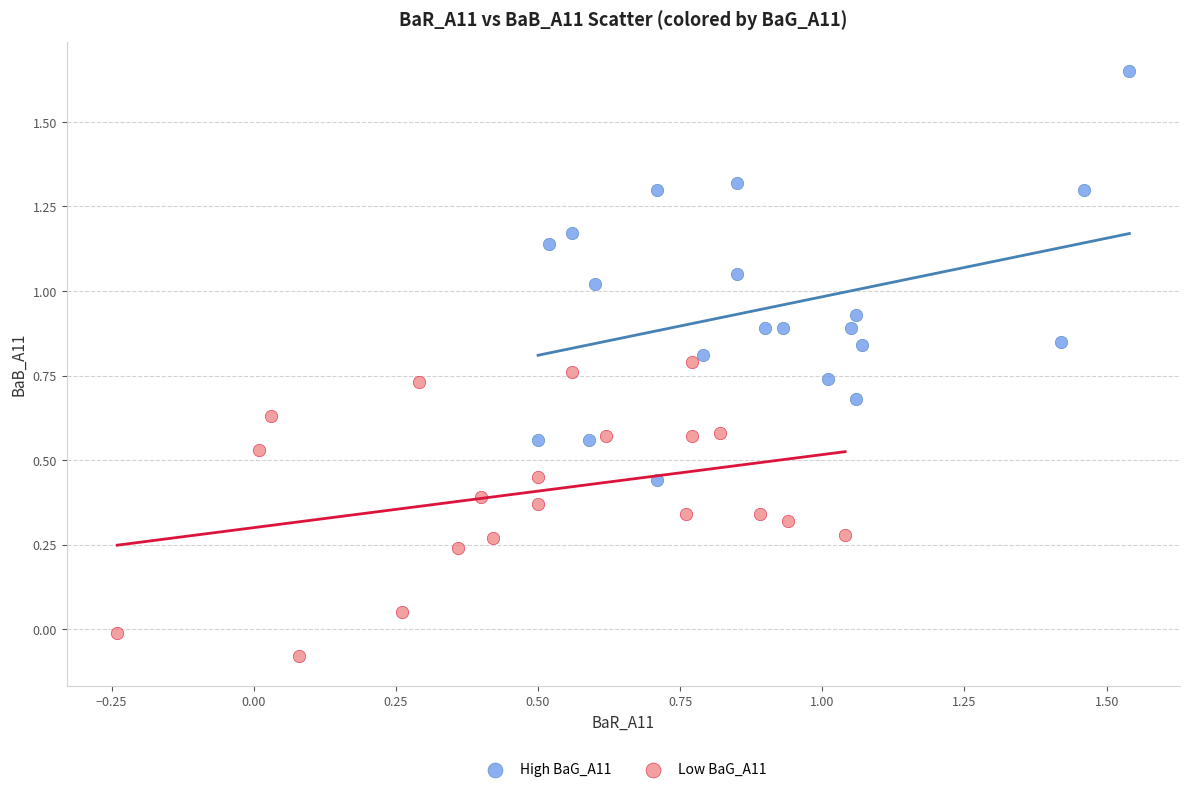

What are all the series names shown in the legend?

High BaG_A11, Low BaG_A11